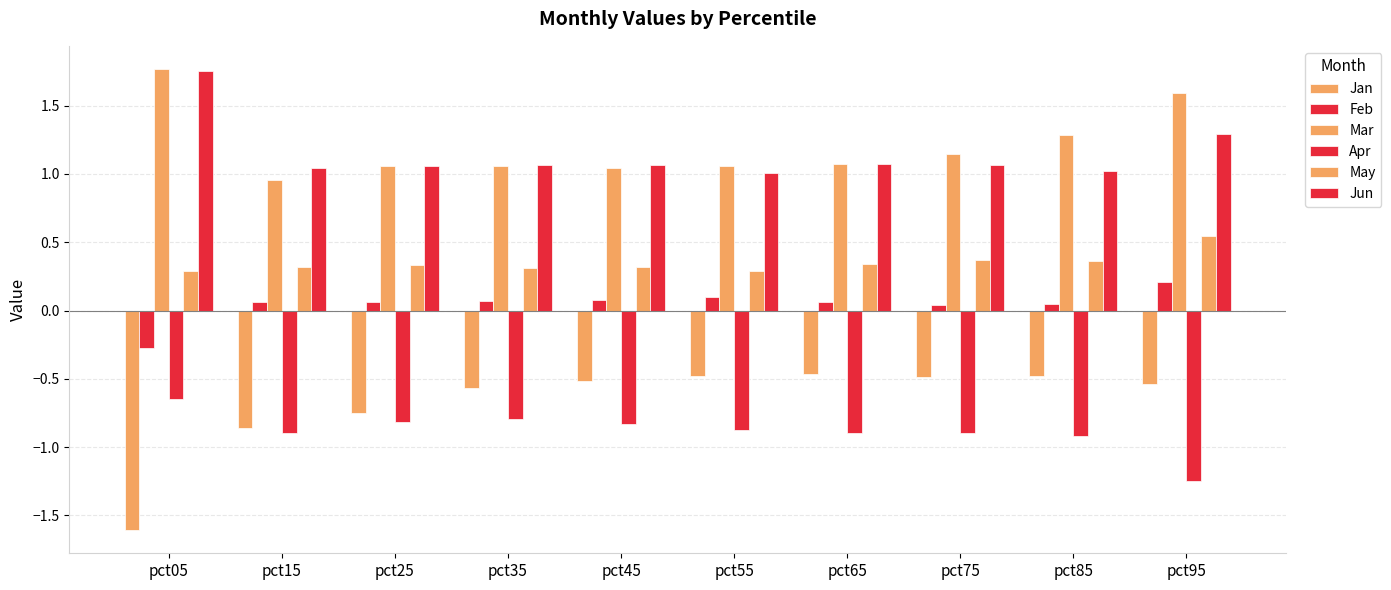

Read the May value at pct45.

0.3